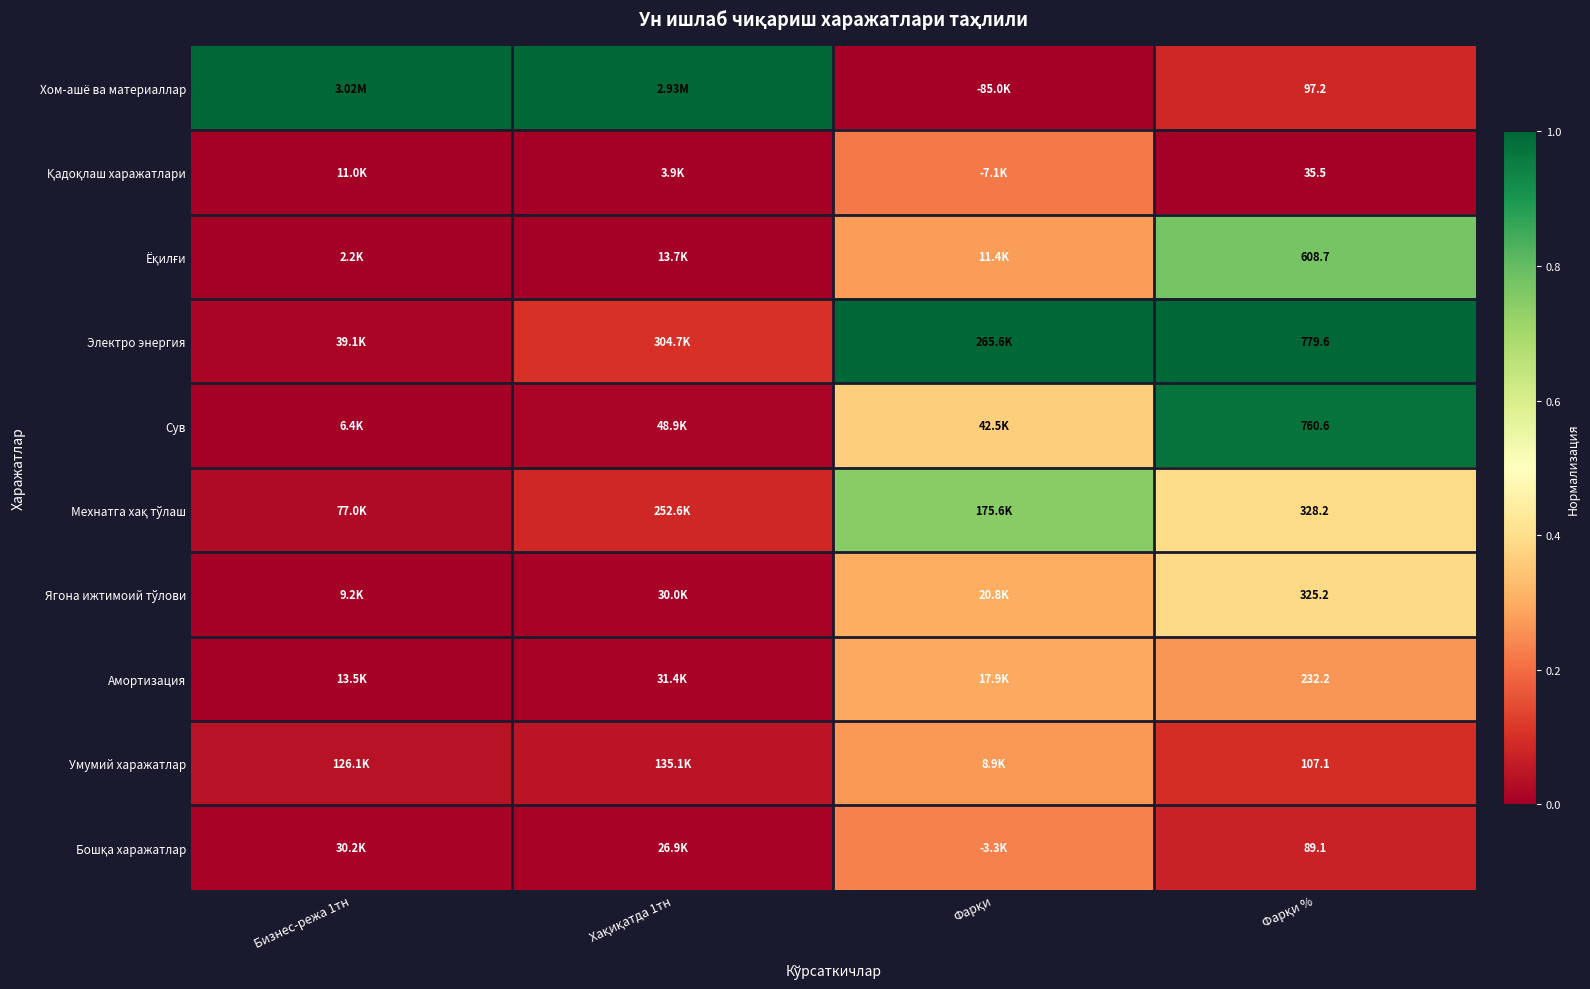

The value of Умумий харажатлар at Бизнес-режа 1тн is 0.0. True or false?

True